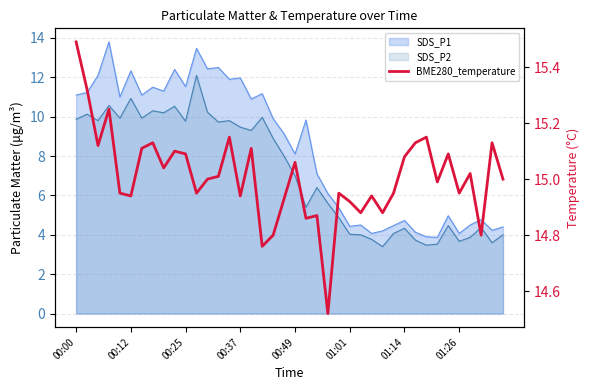

At which label does the data first exceed 15?

00:00